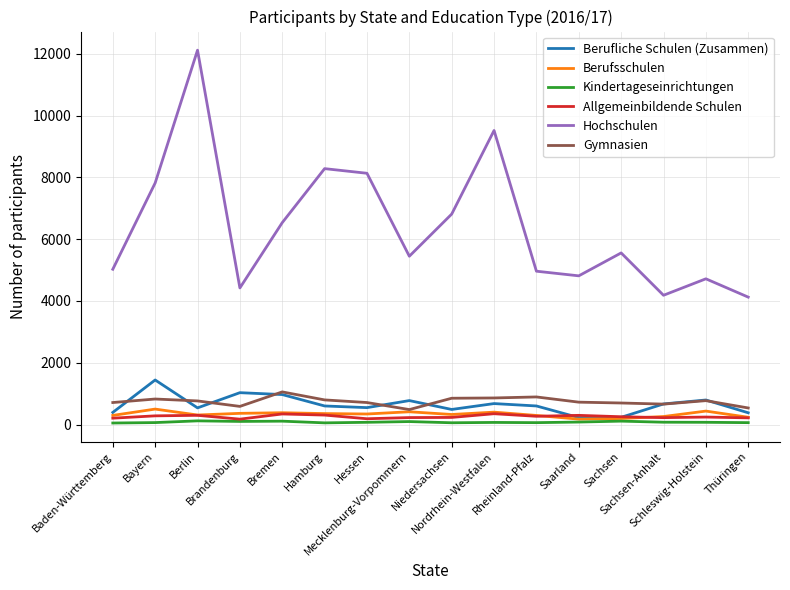

True or false: Gymnasien and Berufliche Schulen (Zusammen) cross at least once.

True